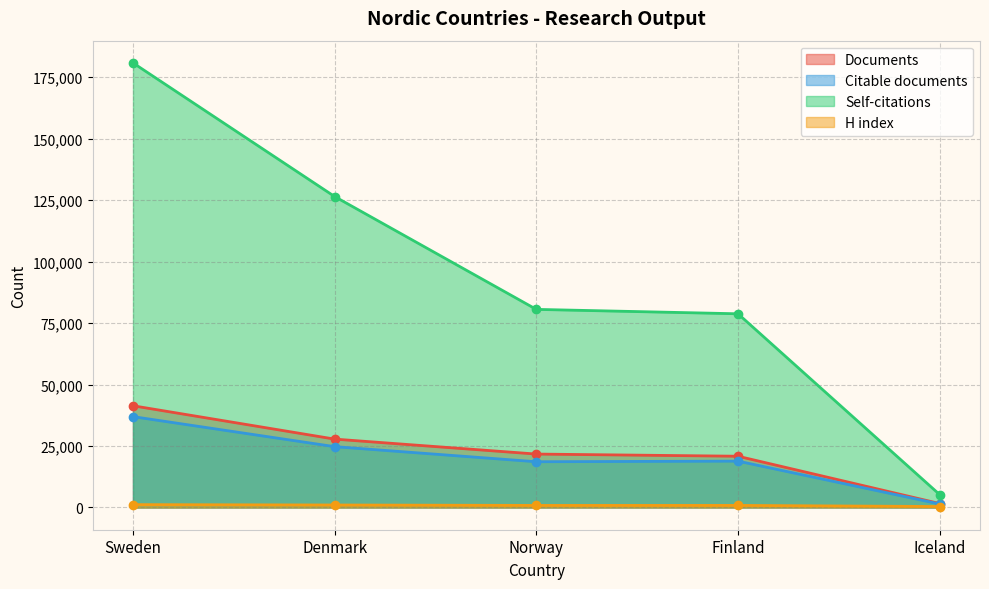

In Citable documents, how many points are lower than both neighbors (excluding endpoints)?

1